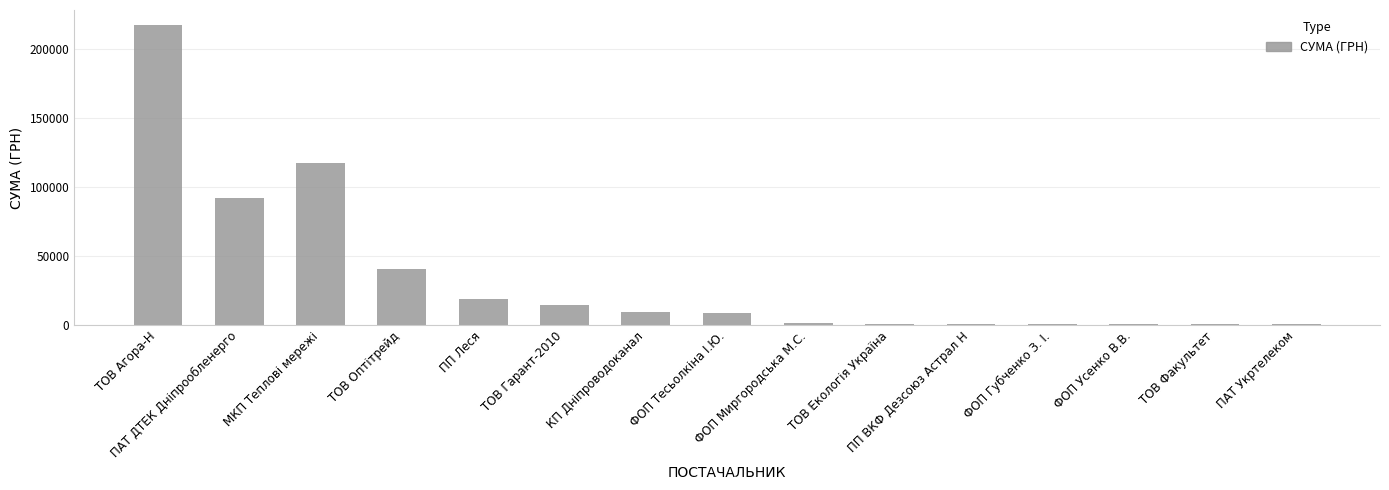

What is the sum of all values?

523756.3